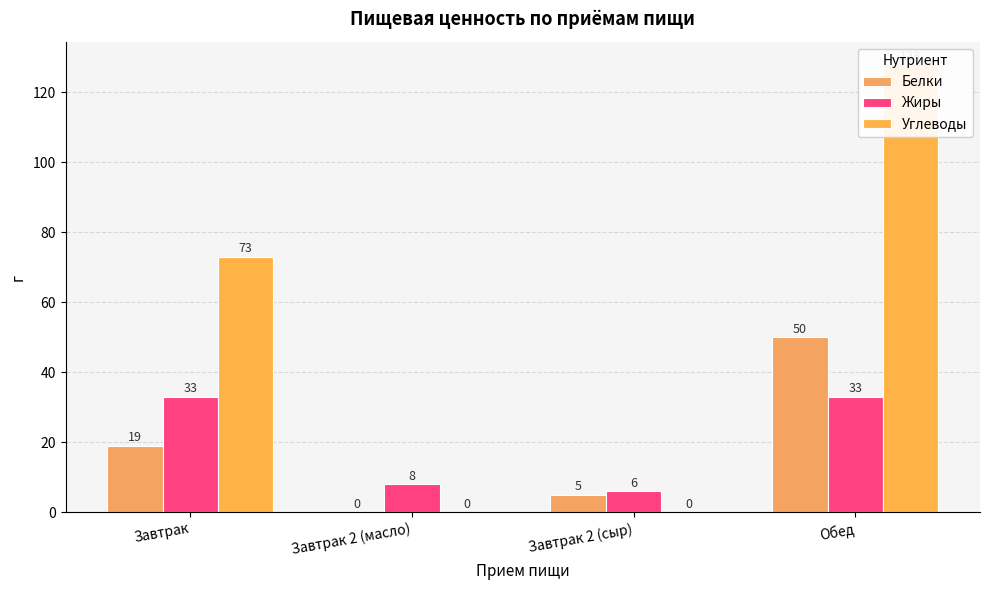

What is the sum of the Белки values at Завтрак 2 (сыр) and Обед?

55